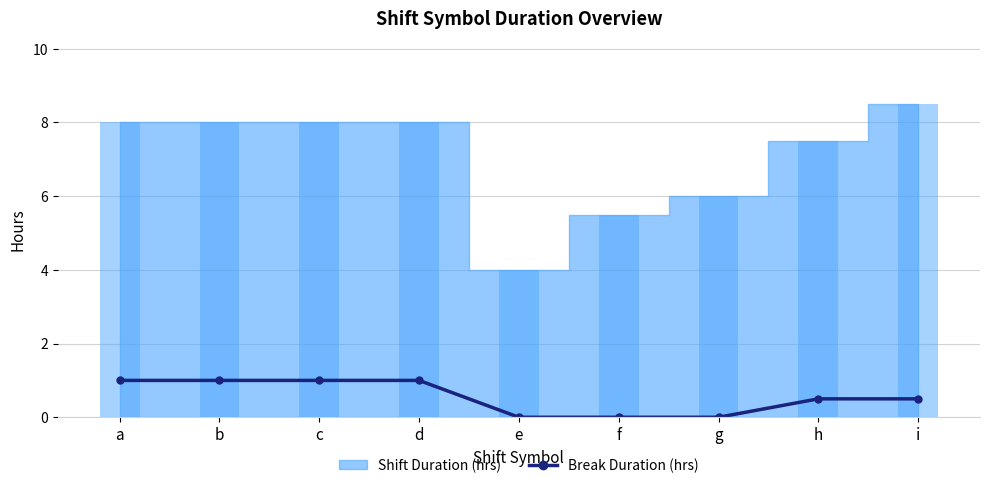

What is the ratio of the value at a to the value at d?

1.0